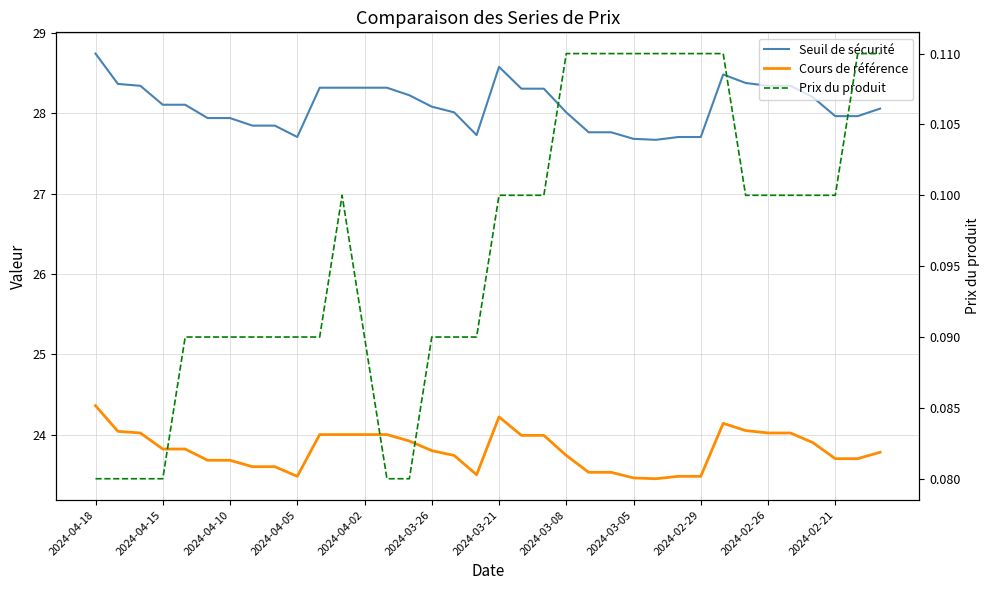

Which series has the largest total across all categories?

Seuil de sécurité